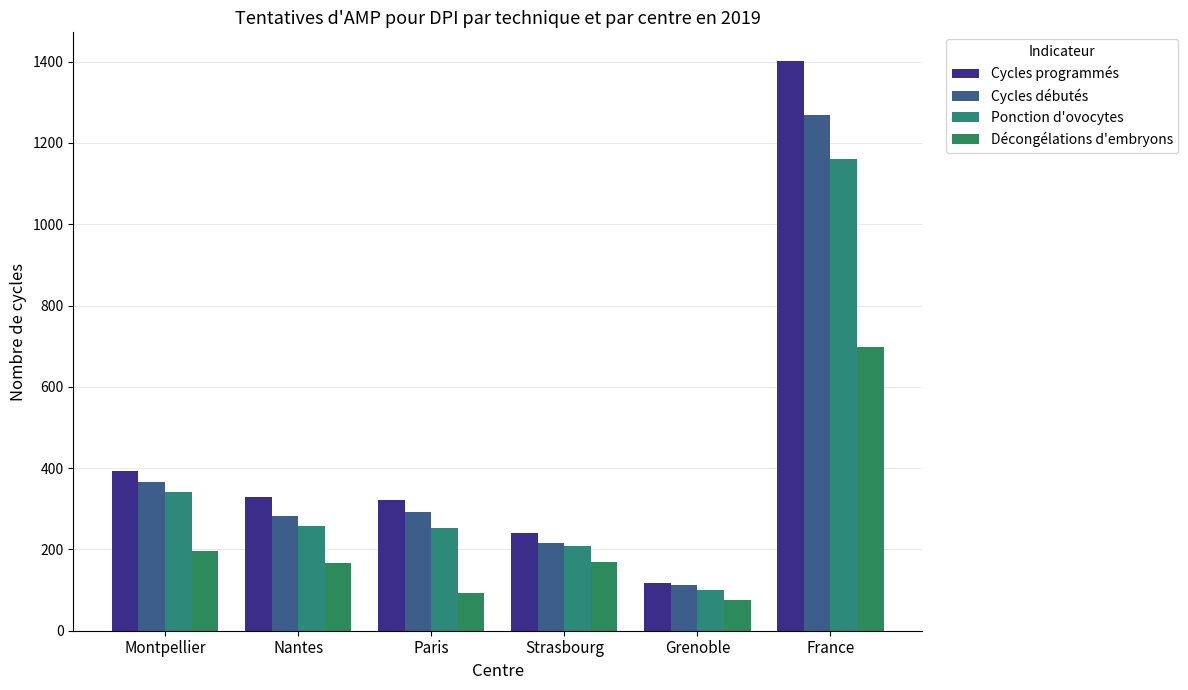

What is the spread (max minus min) of values at Strasbourg?

73